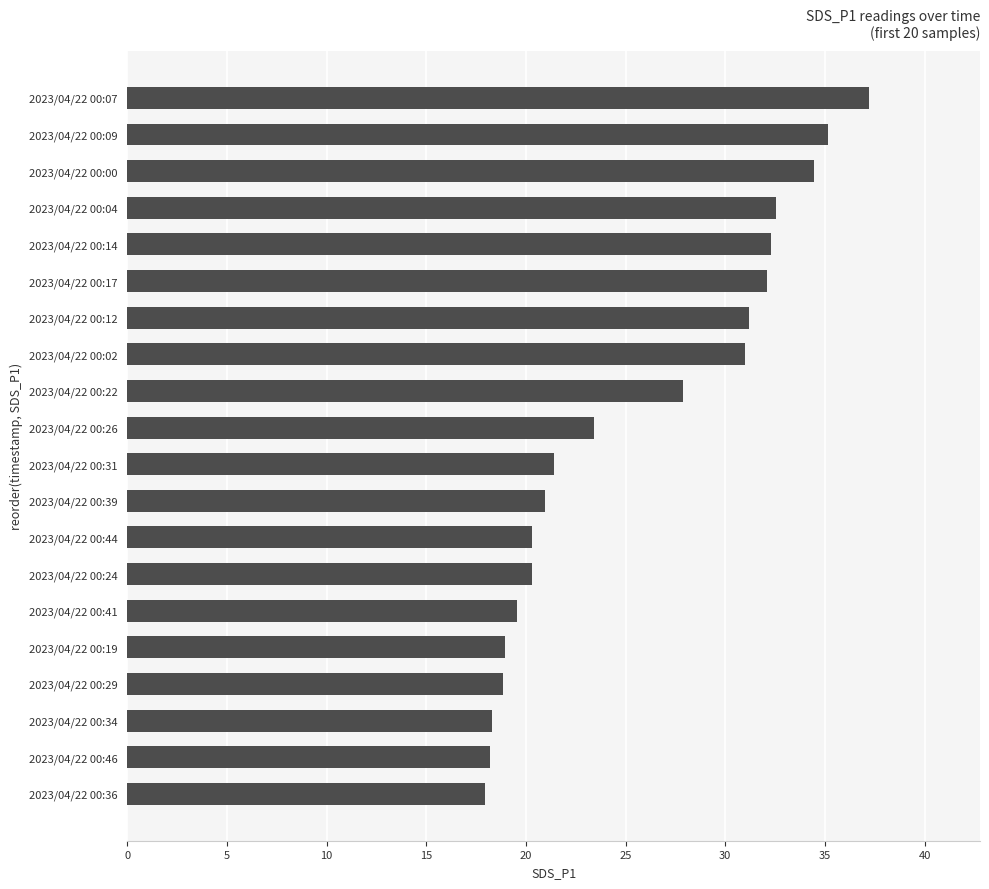

At which category does the chart reach its peak across all series?

2023/04/22 00:07